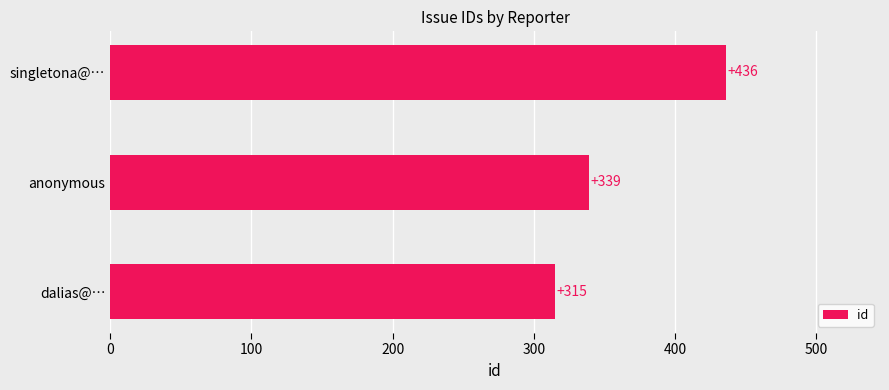

Which has a higher value, singletona@… or dalias@…?

singletona@…